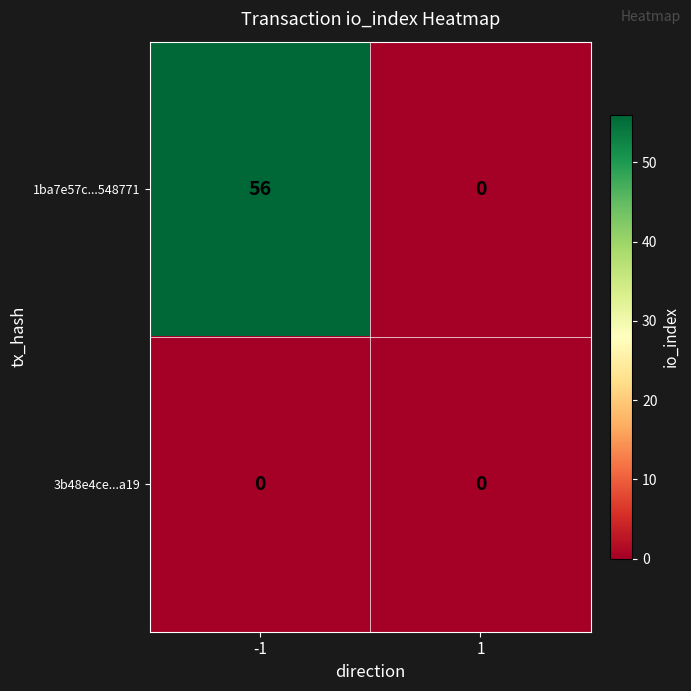

Read the 1ba7e57c...548771 value at -1.

56